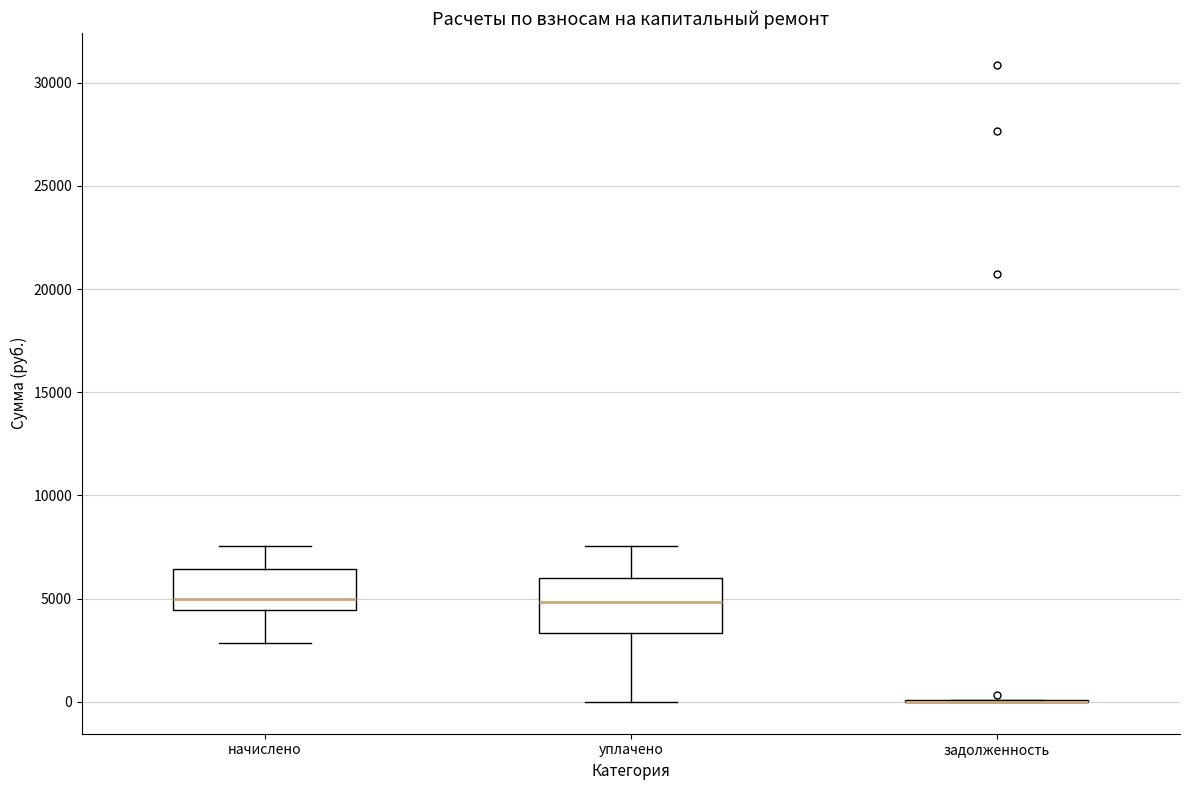

Comparing the boxes themselves (not the whiskers), which one is the tallest?

уплачено